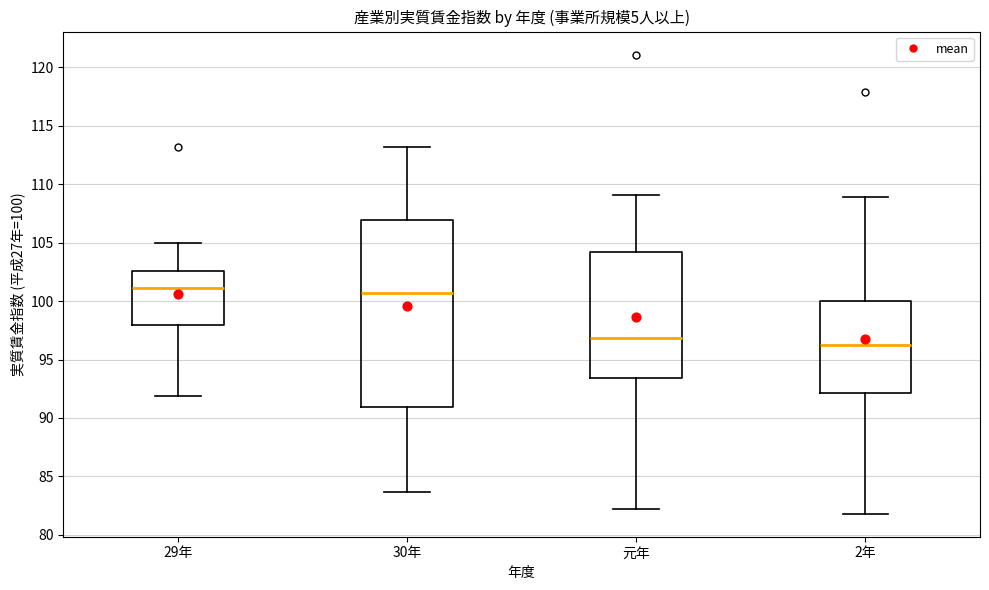

Comparing the boxes themselves (not the whiskers), which one is the tallest?

30年